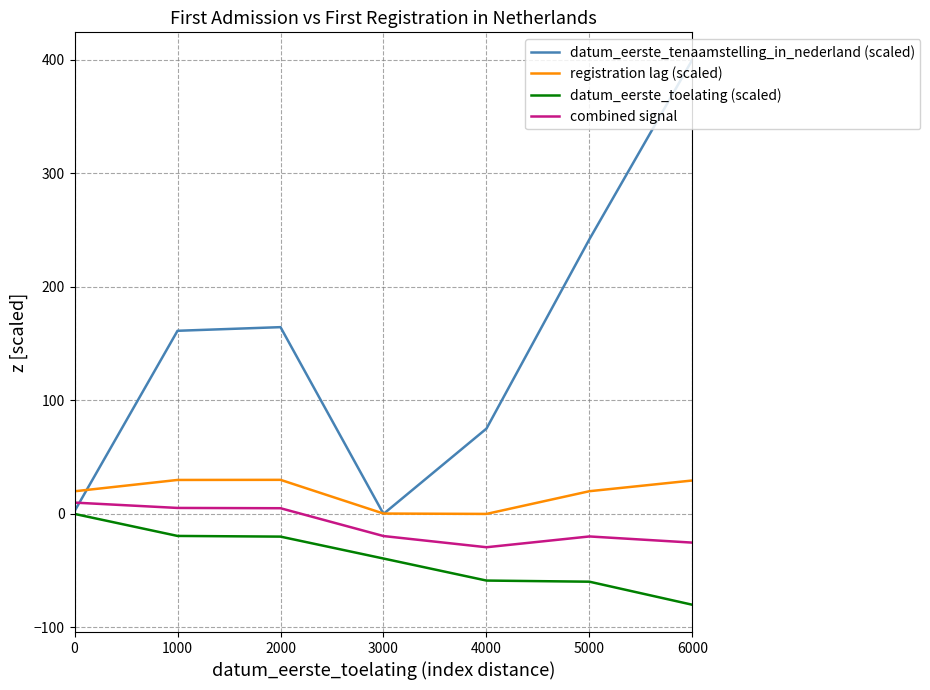

In registration lag (scaled), how many points are higher than both neighbors (excluding endpoints)?

1